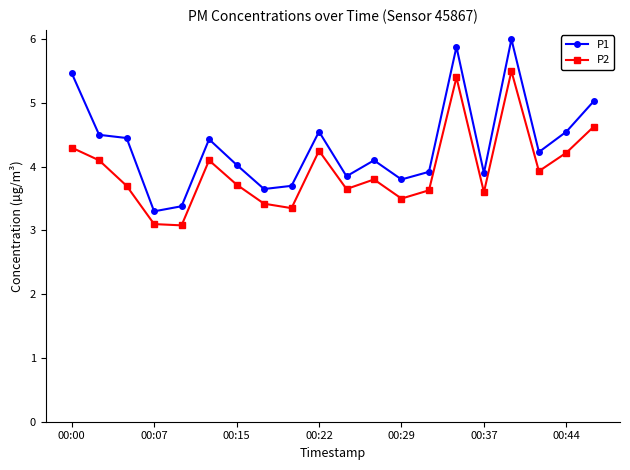

What is the value of the P2 point at the 9th from the left?

3.4